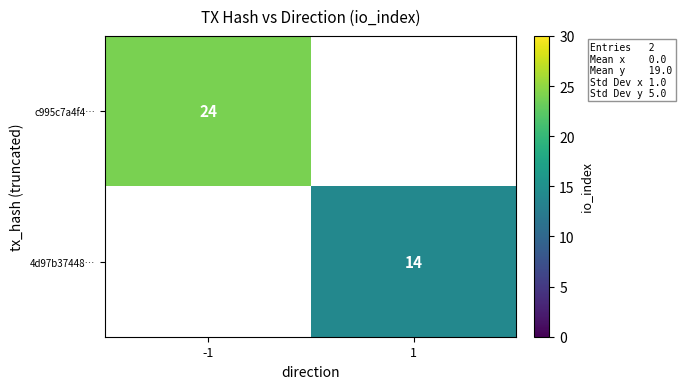

Is it true that c995c7a4f4… equals 24 at -1?

True